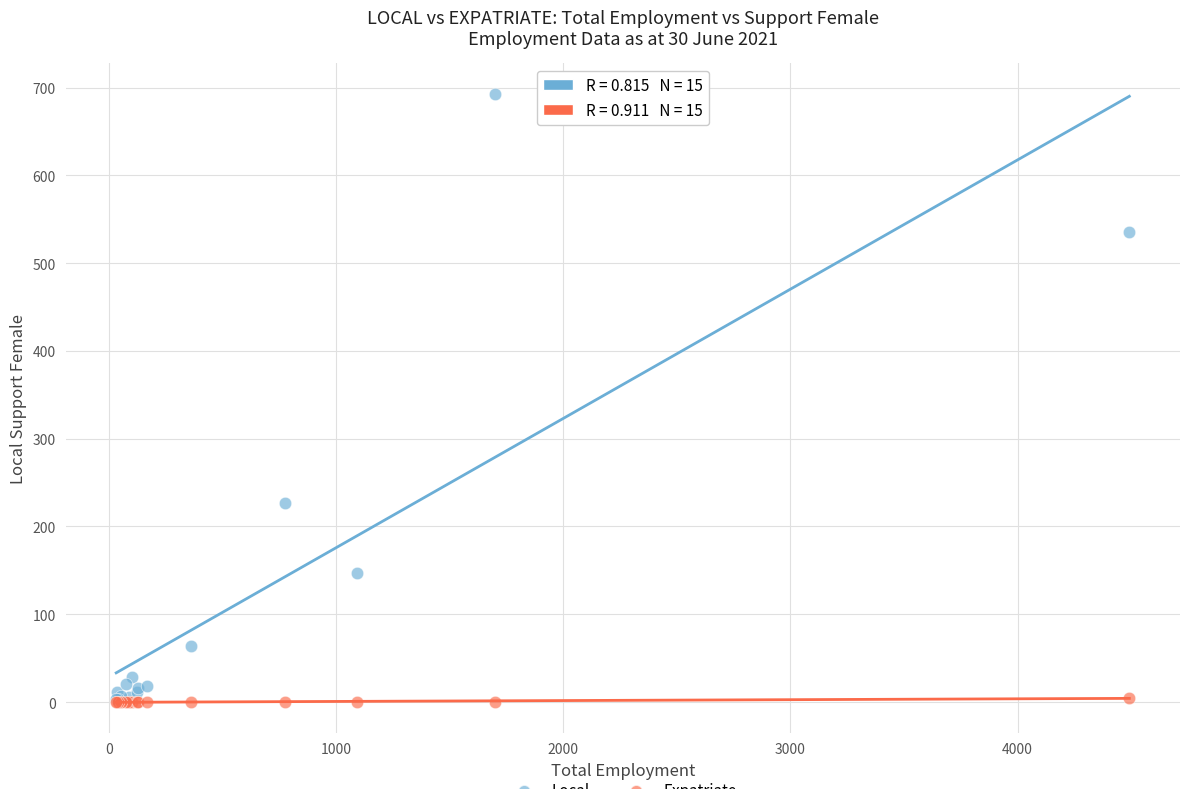

Across all series, what Y value is closest to 346?

227